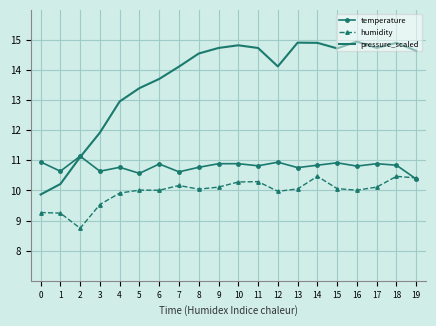

The value of humidity at 3 is 9.5. True or false?

True